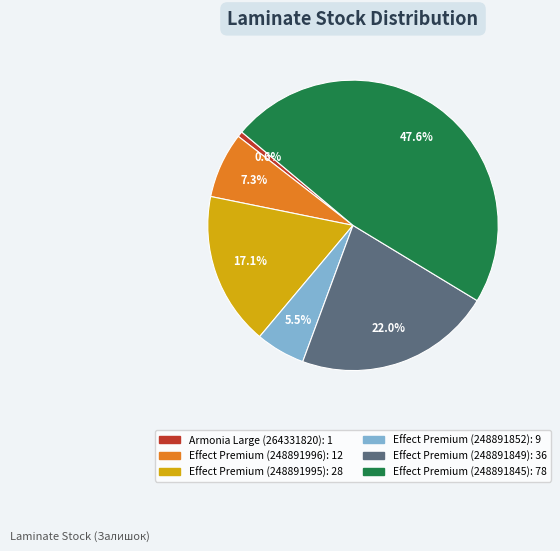

How many slices are in this pie chart?

6